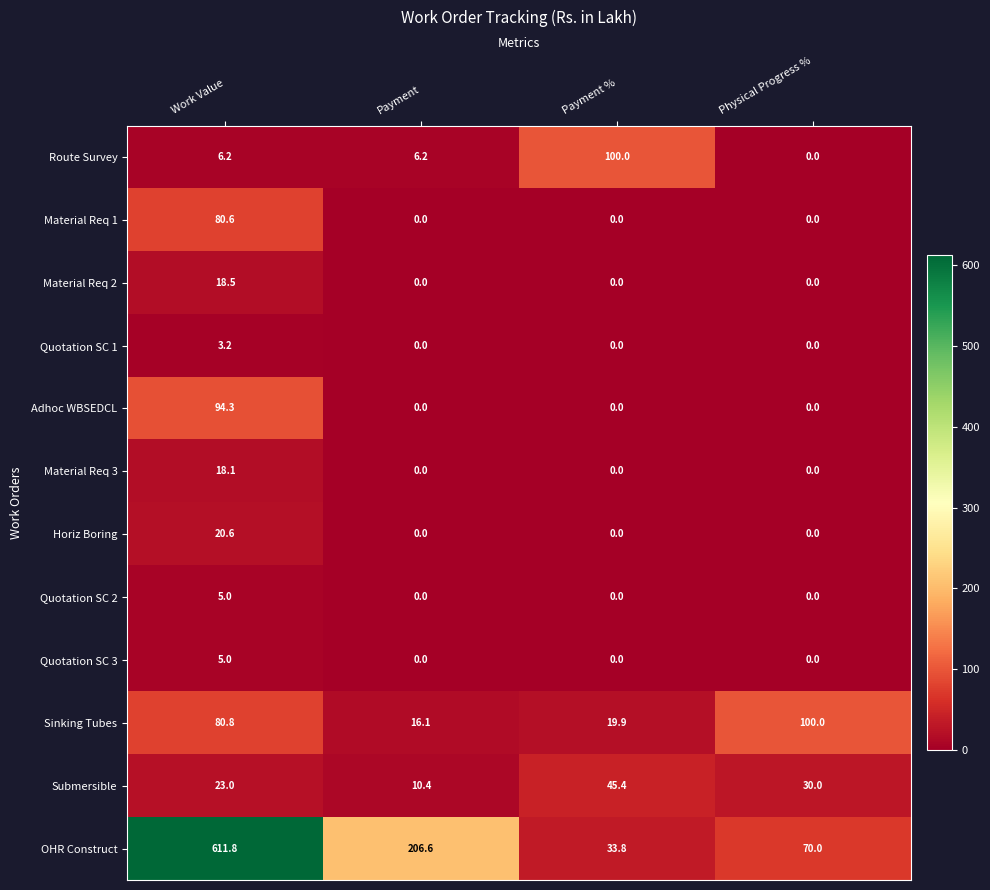

Is the value of Horiz Boring at Work Value greater than the value of Material Req 2 at Work Value?

Yes